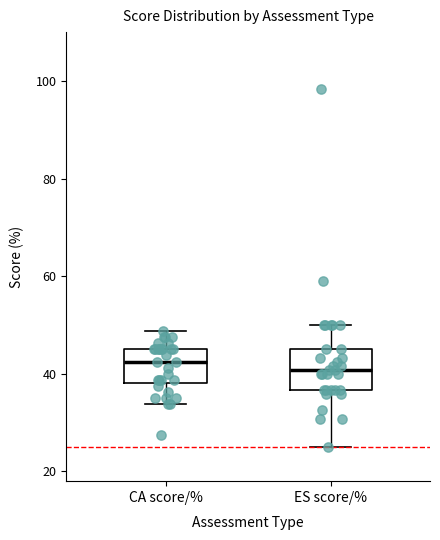

Where is the lower edge of the box for CA score/% on the y-axis? The values are not printed on the chart, so give them approximately, as read against the axis.

38